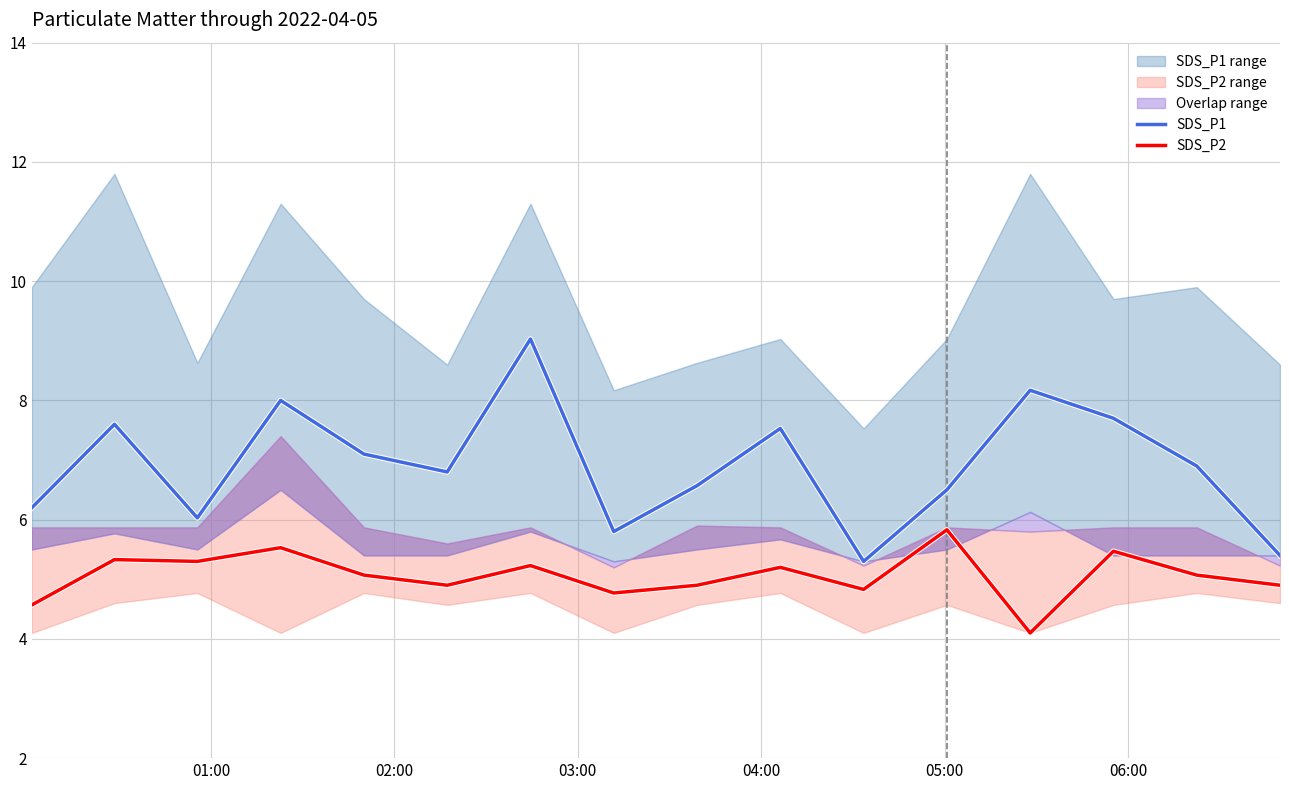

What is the minimum value for SDS_P1?

5.3